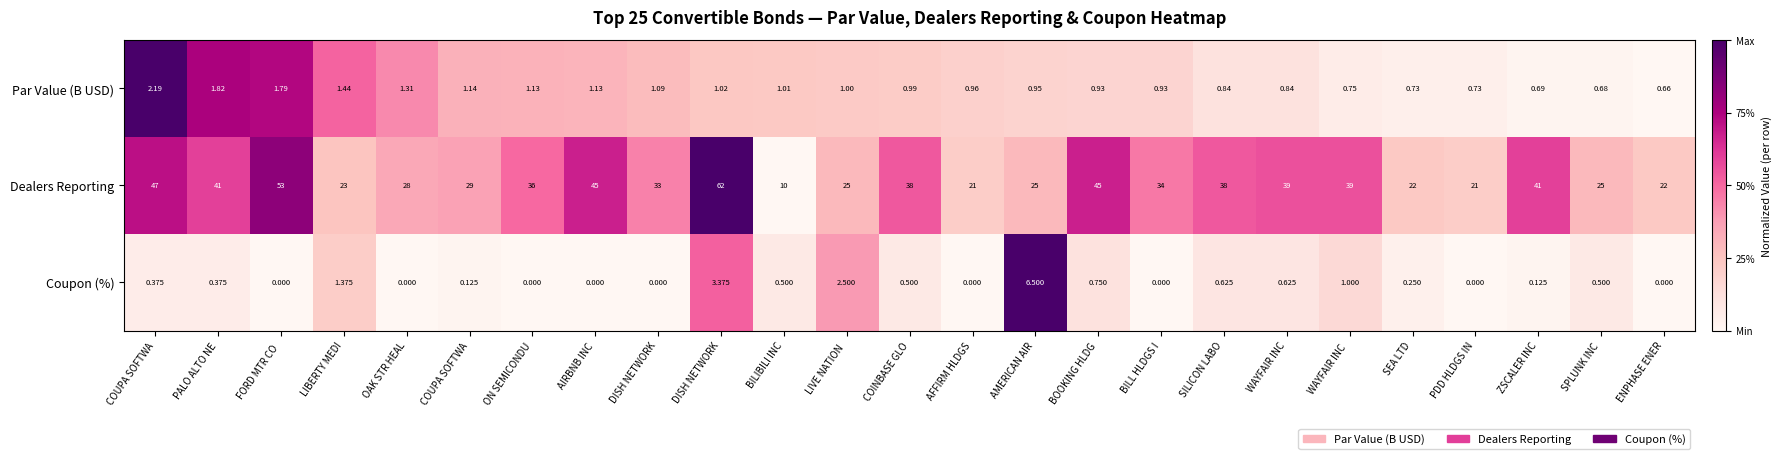

Reading left to right, list all the values displayed in this chart.

Par Value (B USD): COUPA SOFTWA=2.2	PALO ALTO NE=1.8	FORD MTR CO =1.8	LIBERTY MEDI=1.4	OAK STR HEAL=1.3	COUPA SOFTWA=1.1	ON SEMICONDU=1.1	AIRBNB INC=1.1	DISH NETWORK=1.1	DISH NETWORK=1.0	BILIBILI INC=1.0	LIVE NATION =1.0	COINBASE GLO=1.0	AFFIRM HLDGS=1.0	AMERICAN AIR=0.9	BOOKING HLDG=0.9	BILL HLDGS I=0.9	SILICON LABO=0.8	WAYFAIR INC=0.8	WAYFAIR INC =0.8	SEA LTD=0.7	PDD HLDGS IN=0.7	ZSCALER INC=0.7	SPLUNK INC=0.7	ENPHASE ENER=0.7
Dealers Reporting: COUPA SOFTWA=47.0	PALO ALTO NE=41.0	FORD MTR CO =53.0	LIBERTY MEDI=23.0	OAK STR HEAL=28.0	COUPA SOFTWA=29.0	ON SEMICONDU=36.0	AIRBNB INC=45.0	DISH NETWORK=33.0	DISH NETWORK=62.0	BILIBILI INC=10.0	LIVE NATION =25.0	COINBASE GLO=38.0	AFFIRM HLDGS=21.0	AMERICAN AIR=25.0	BOOKING HLDG=45.0	BILL HLDGS I=34.0	SILICON LABO=38.0	WAYFAIR INC=39.0	WAYFAIR INC =39.0	SEA LTD=22.0	PDD HLDGS IN=21.0	ZSCALER INC=41.0	SPLUNK INC=25.0	ENPHASE ENER=22.0
Coupon (%): COUPA SOFTWA=0.4	PALO ALTO NE=0.4	FORD MTR CO =0.0	LIBERTY MEDI=1.4	OAK STR HEAL=0.0	COUPA SOFTWA=0.1	ON SEMICONDU=0.0	AIRBNB INC=0.0	DISH NETWORK=0.0	DISH NETWORK=3.4	BILIBILI INC=0.5	LIVE NATION =2.5	COINBASE GLO=0.5	AFFIRM HLDGS=0.0	AMERICAN AIR=6.5	BOOKING HLDG=0.8	BILL HLDGS I=0.0	SILICON LABO=0.6	WAYFAIR INC=0.6	WAYFAIR INC =1.0	SEA LTD=0.2	PDD HLDGS IN=0.0	ZSCALER INC=0.1	SPLUNK INC=0.5	ENPHASE ENER=0.0